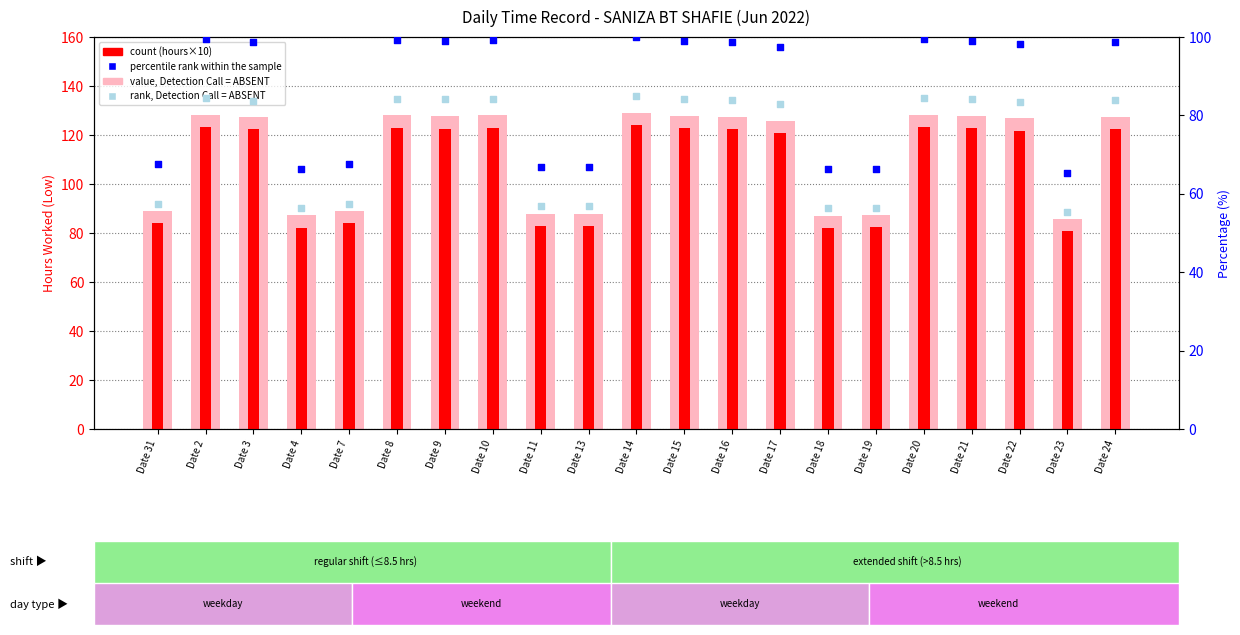

Which series has the largest total across all categories?

value, Detection Call = ABSENT